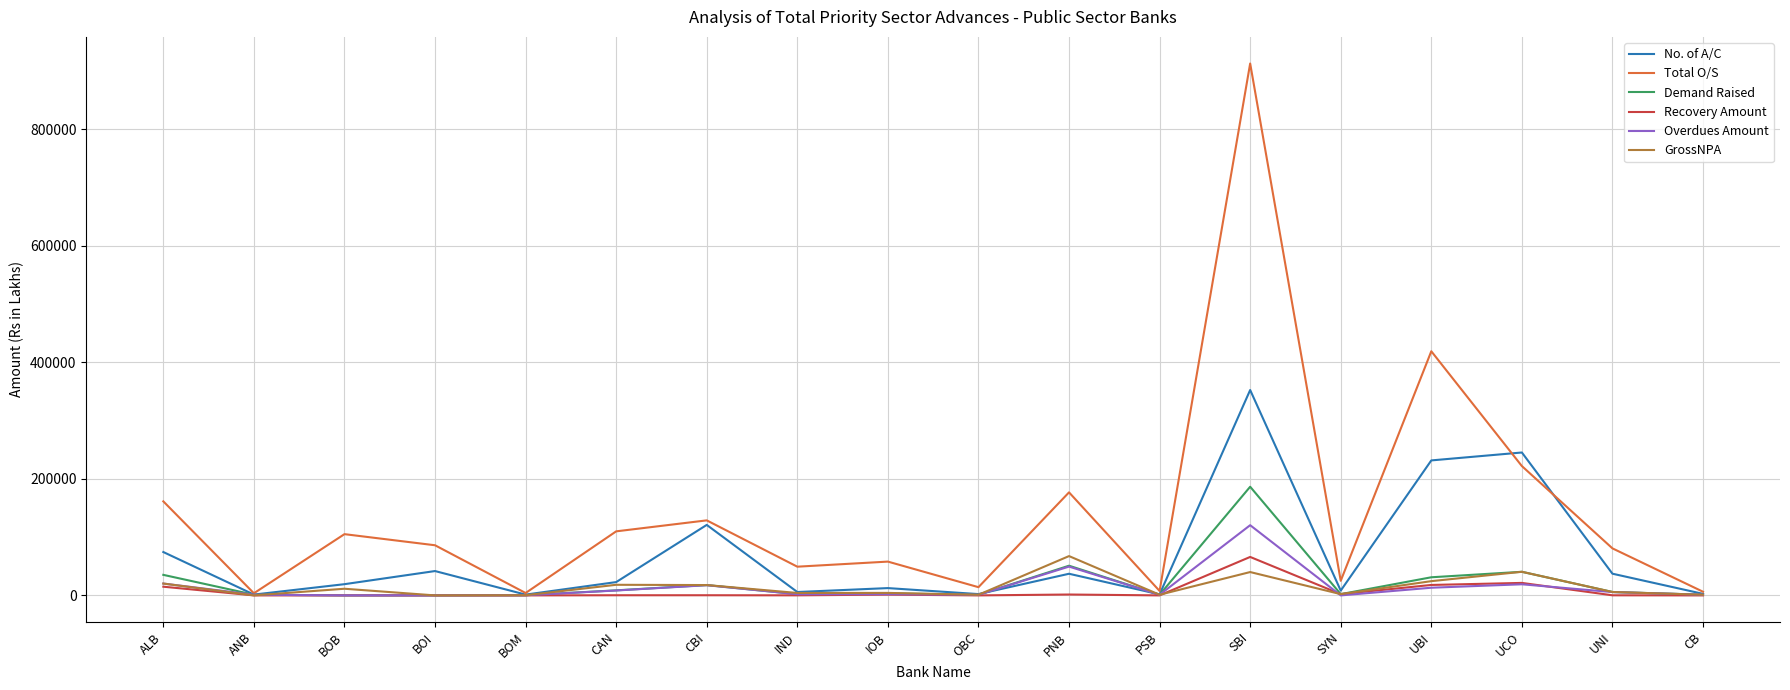

What is the maximum value for GrossNPA?

67447.4